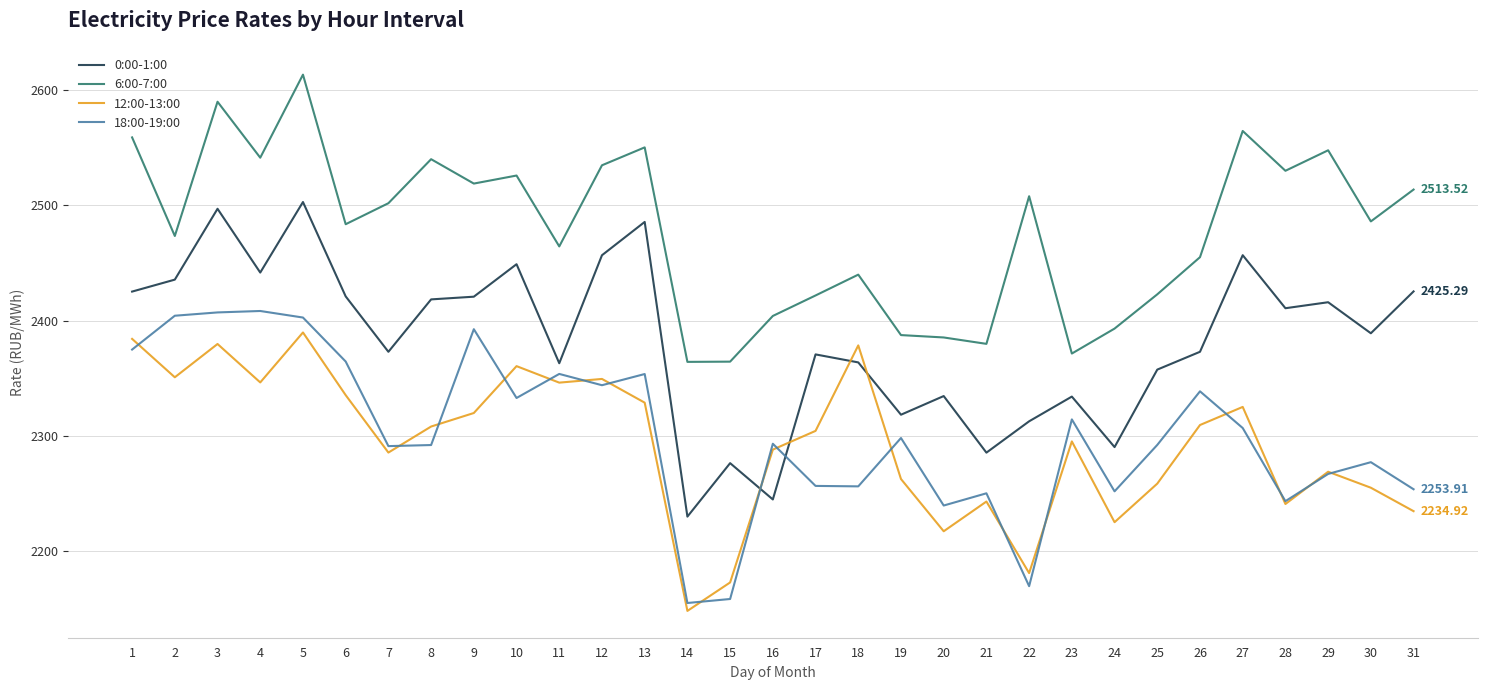

What is the difference between the highest and lowest values at 16?

159.0